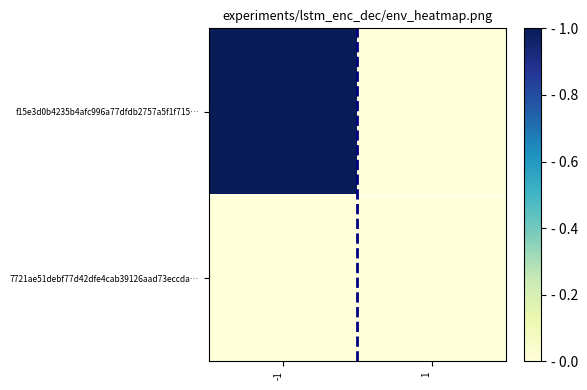

Which series has the widest spread of values?

f15e3d0b4235b4afc996a77dfdb2757a5f1f715…